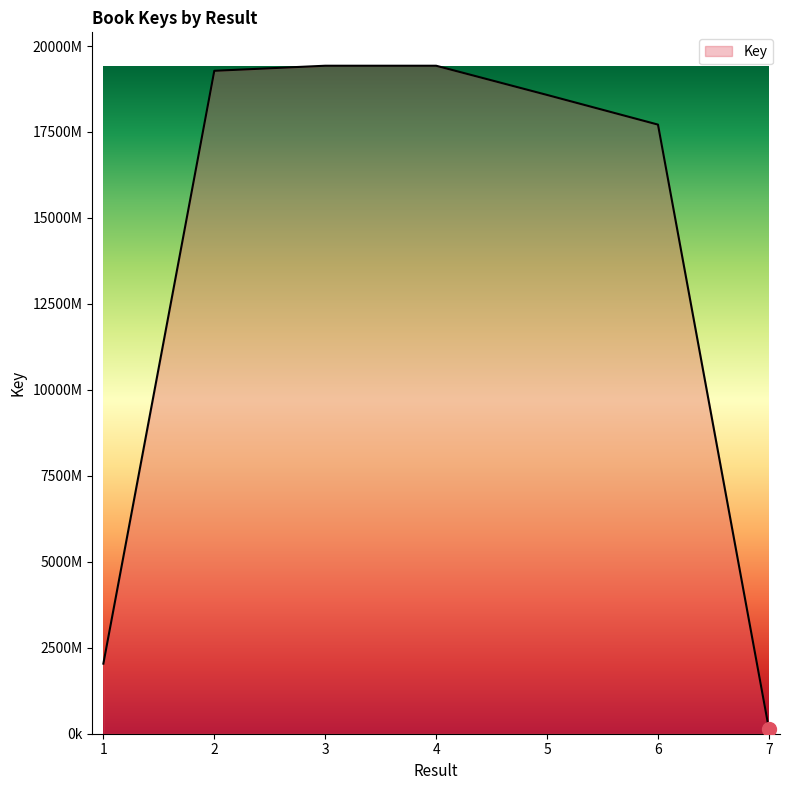

Does the chart display data point markers on the line(s)?

No